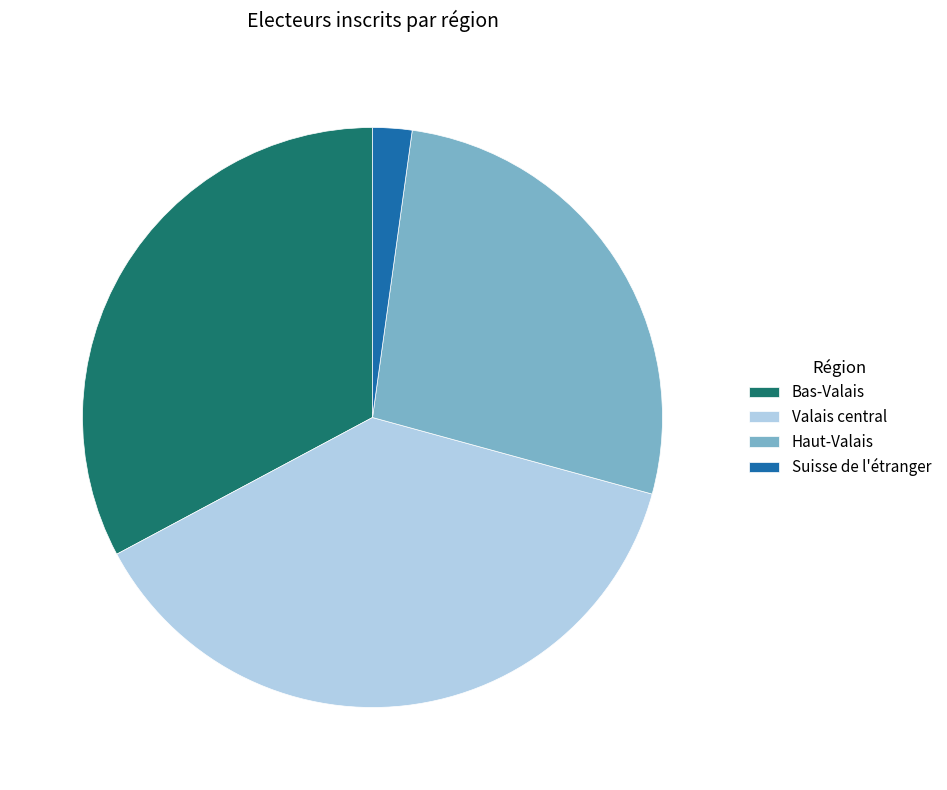

What is the ratio of the value at Bas-Valais to the value at Suisse de l'étranger?

15.0